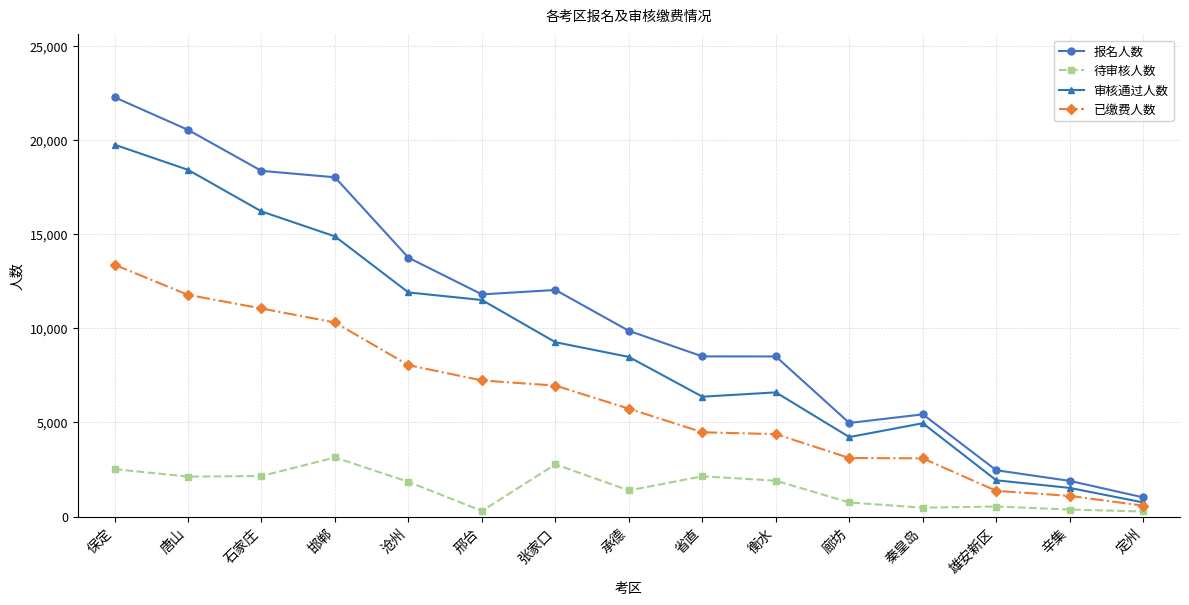

True or false: 待审核人数 and 审核通过人数 cross at least once.

False